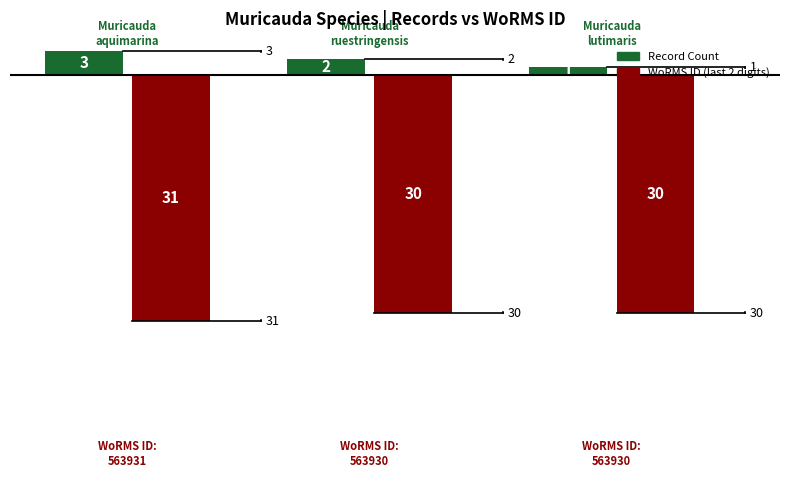

What is the smallest value displayed?

-31